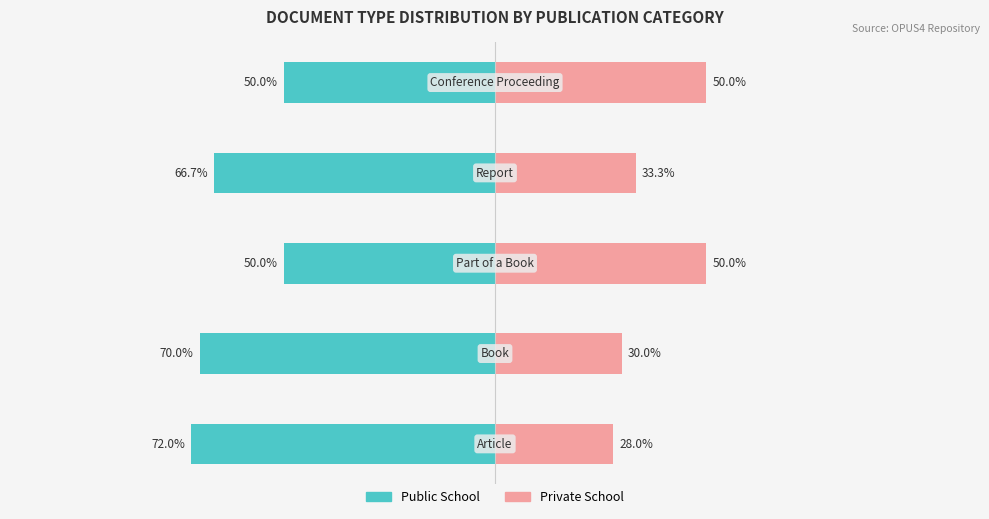

What is the difference between the highest and lowest values at 0?

100.0